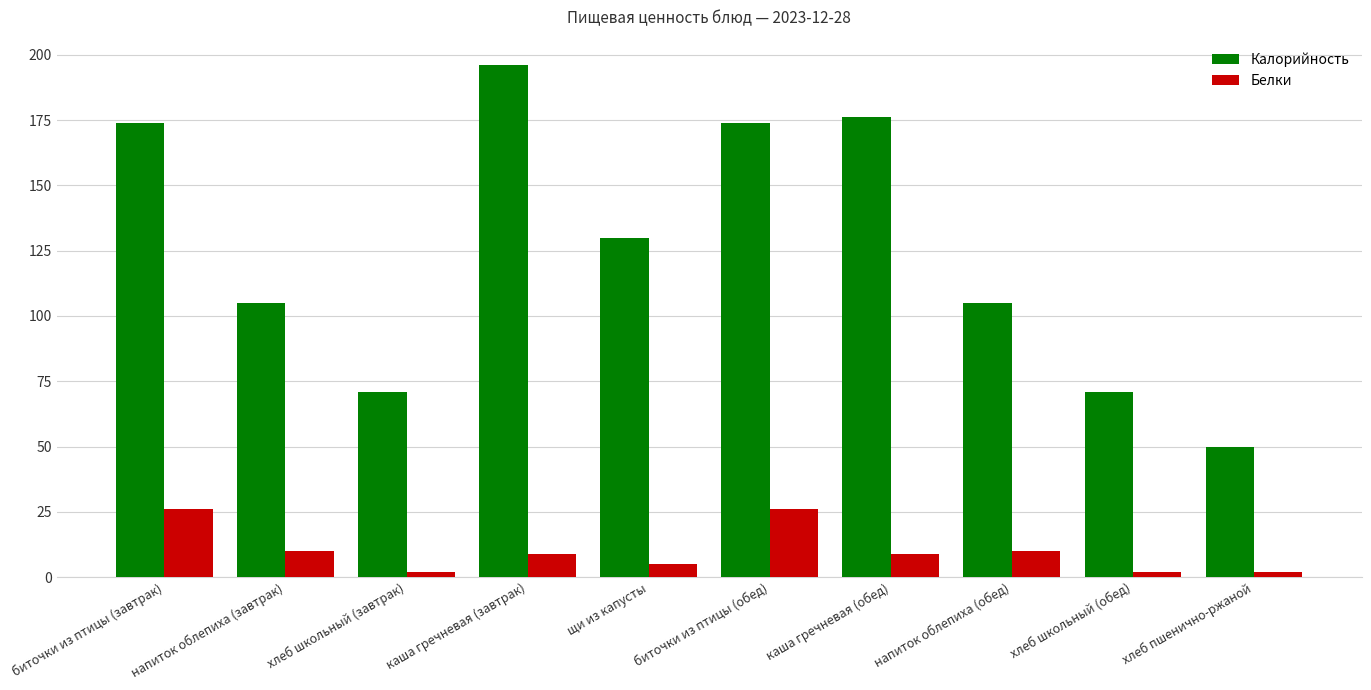

Is the value of Калорийность at хлеб школьный (обед) greater than the value of Белки at каша гречневая (завтрак)?

Yes